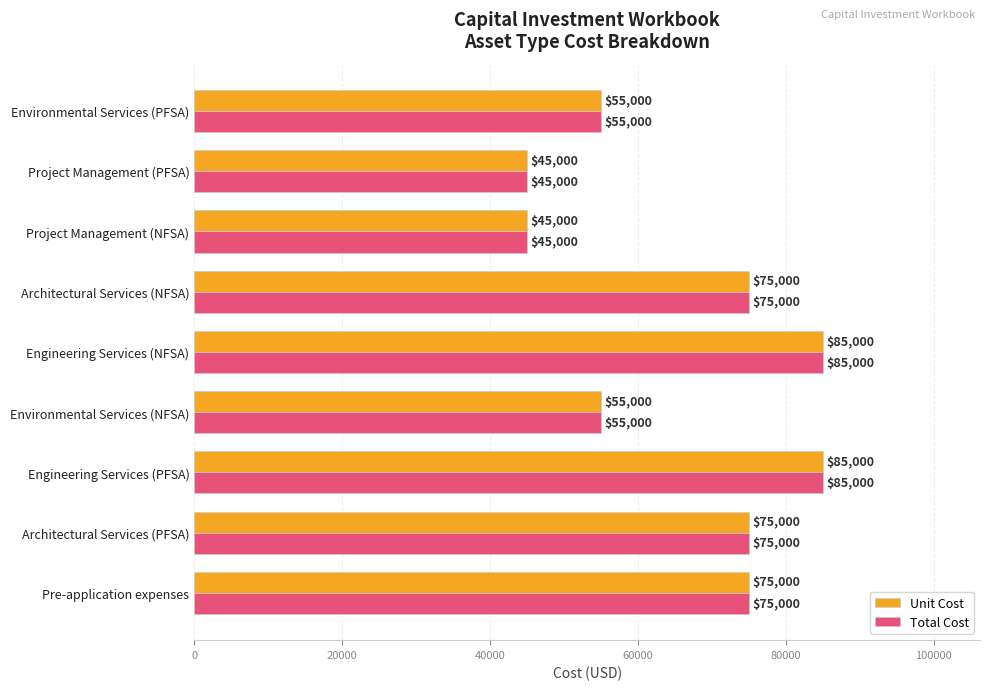

What is the total value across all series at Project Management (NFSA)?

90000